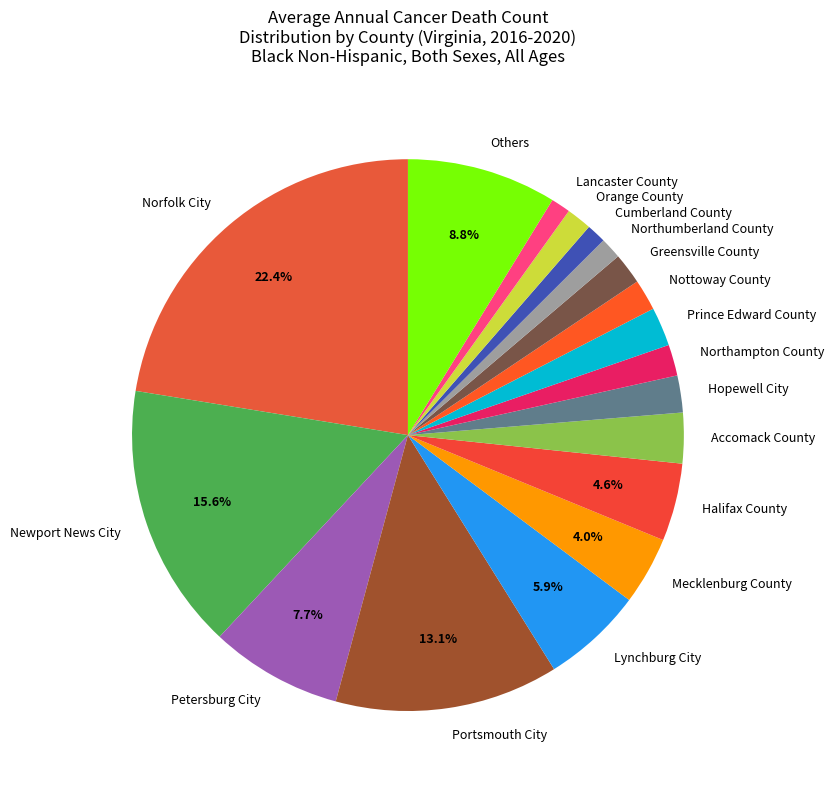

Do Nottoway County and Accomack County together represent more than half of the pie?

No